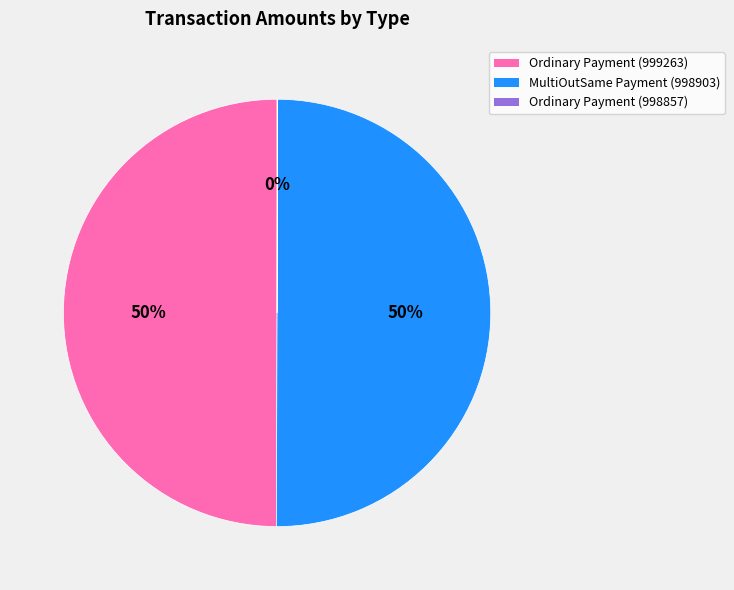

Is the sum of Ordinary Payment (999263) and MultiOutSame Payment (998903) greater than half?

Yes